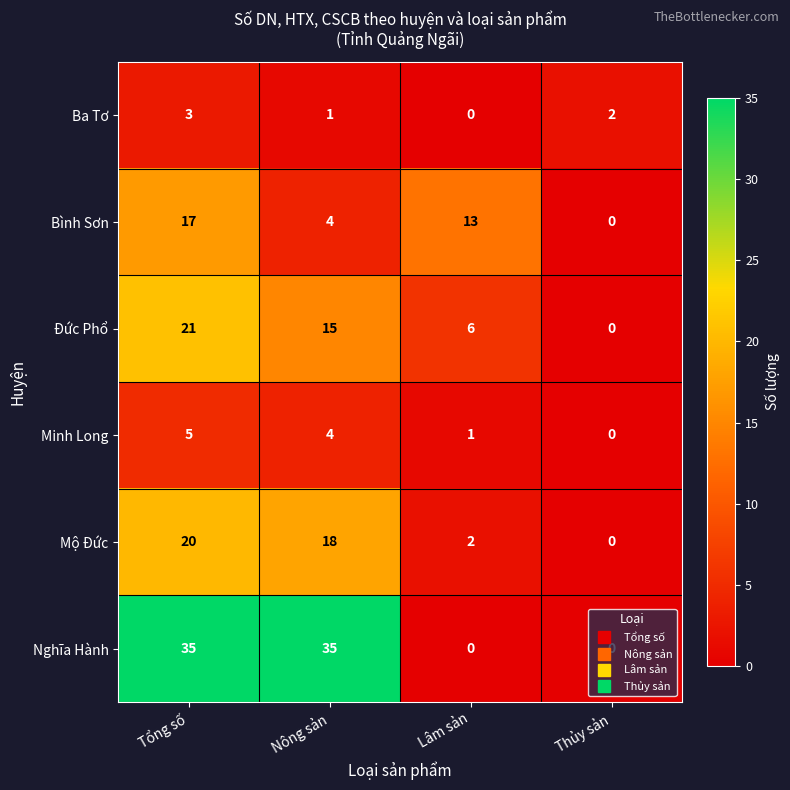

At which category is the sum across all series the highest?

Tổng số